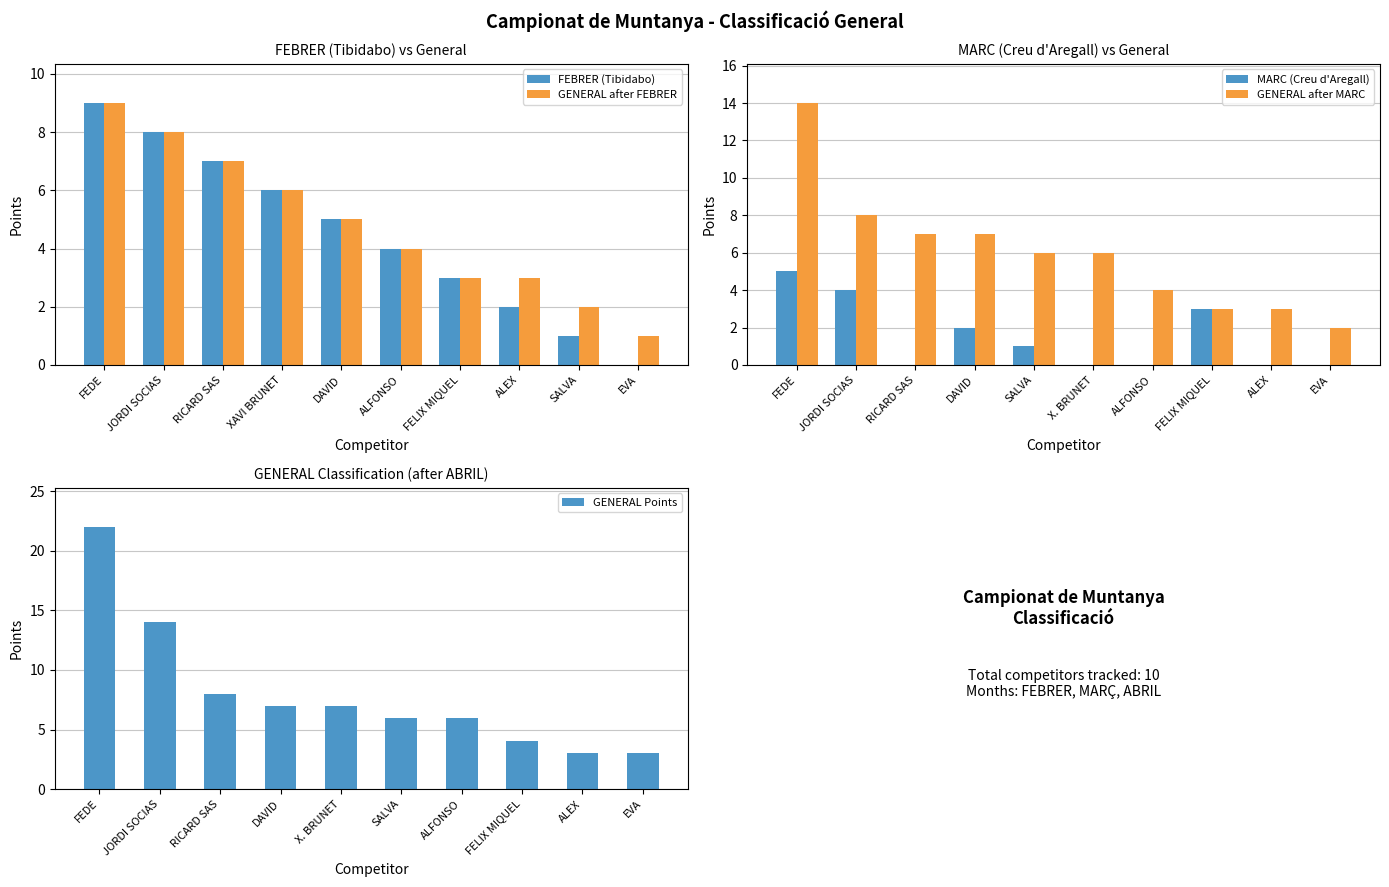

Is it true that GENERAL Points equals 7 at X. BRUNET?

True